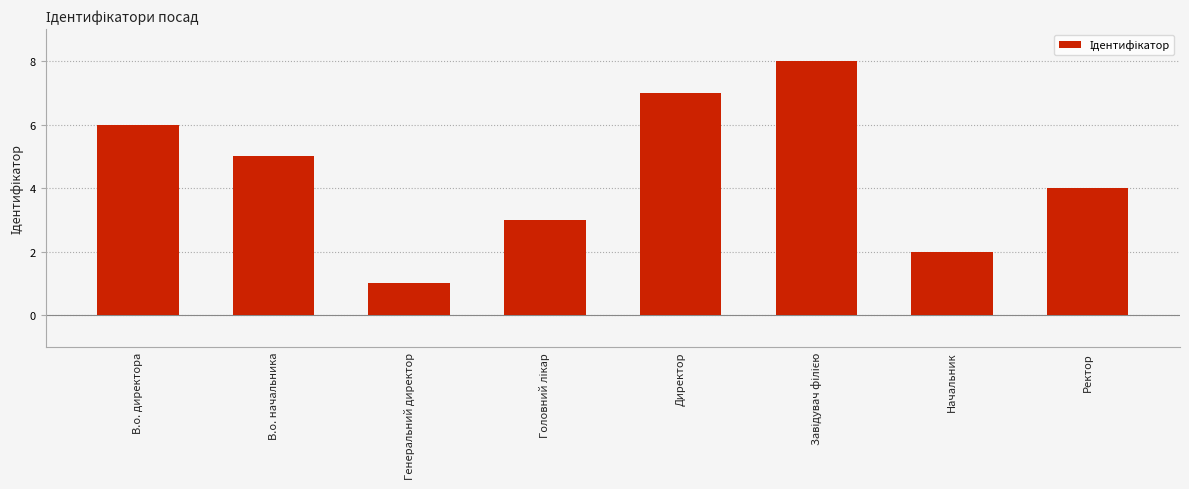

What is the difference between the maximum and minimum values?

7